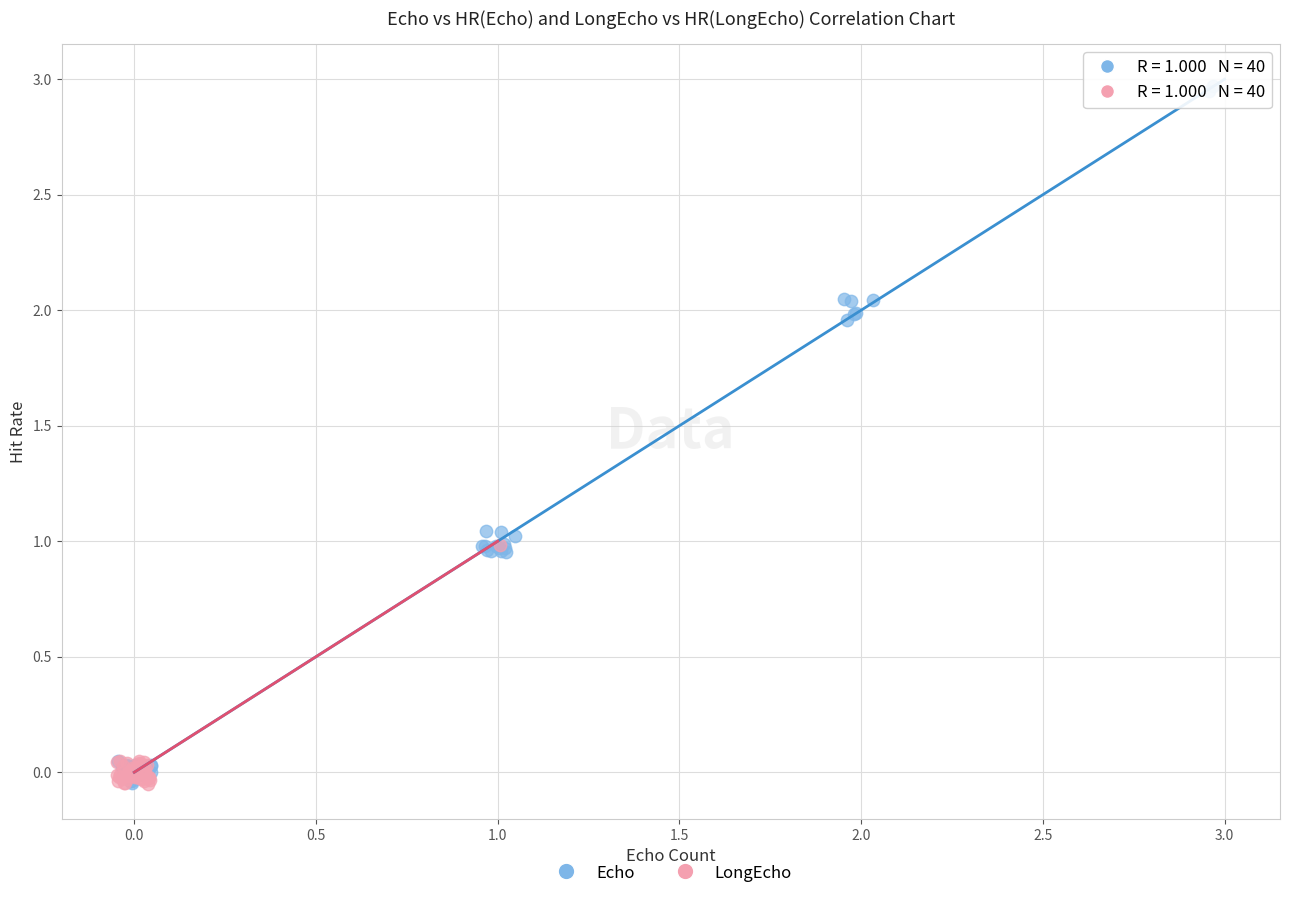

Which series contains the highest Y value?

Echo